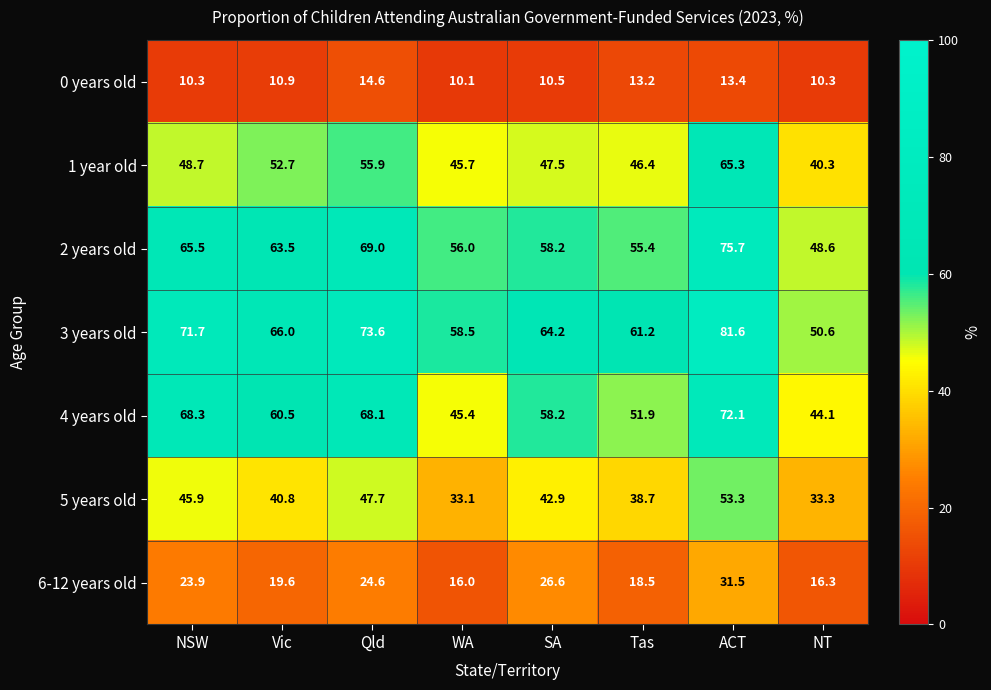

At Vic, list the series in order from largest to smallest.

3 years old, 2 years old, 4 years old, 1 year old, 5 years old, 6-12 years old, 0 years old